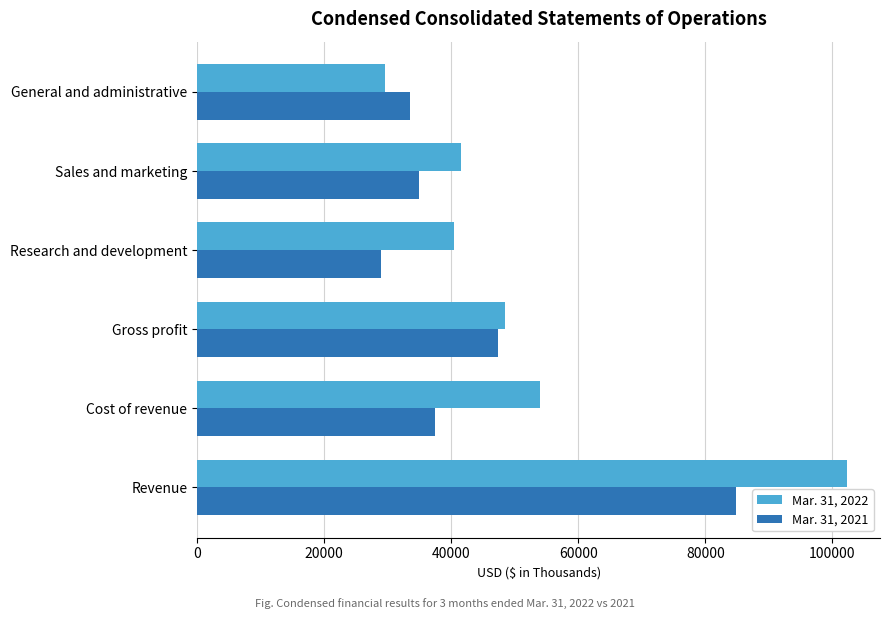

List the series in order of their overall mean, lowest first.

Mar. 31, 2021, Mar. 31, 2022